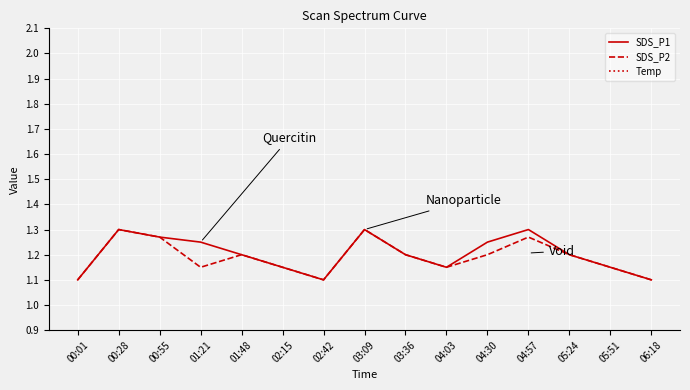

Where is SDS_P2 nearest to the value 1?

00:01